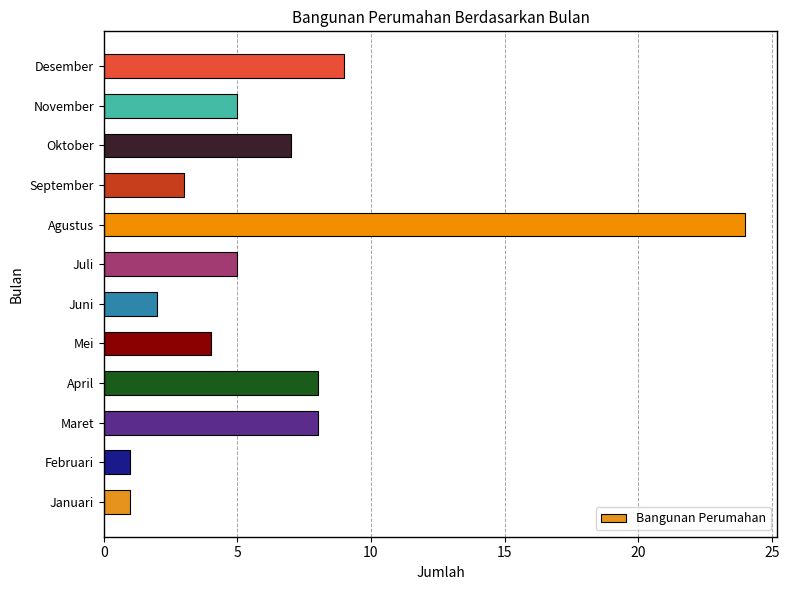

How many categories are shown in the chart?

12